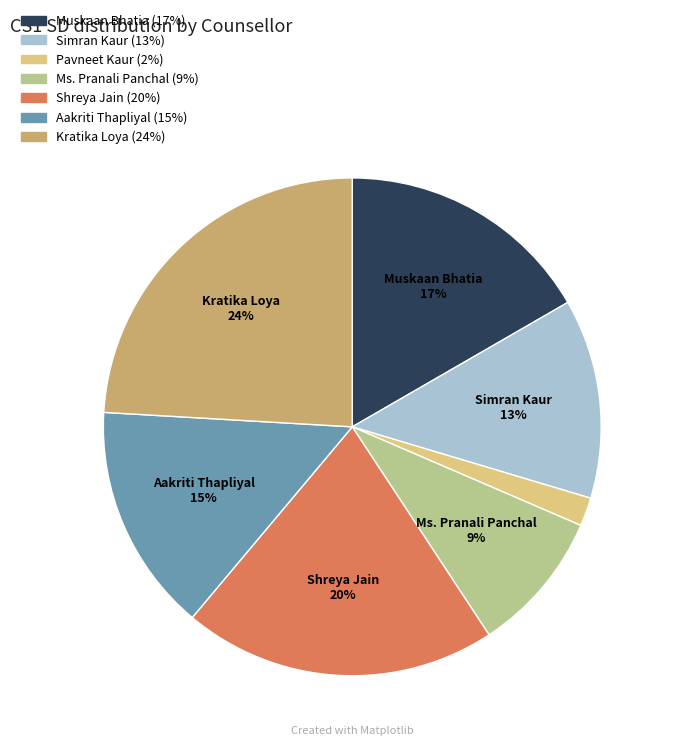

Does any single category account for the majority?

No